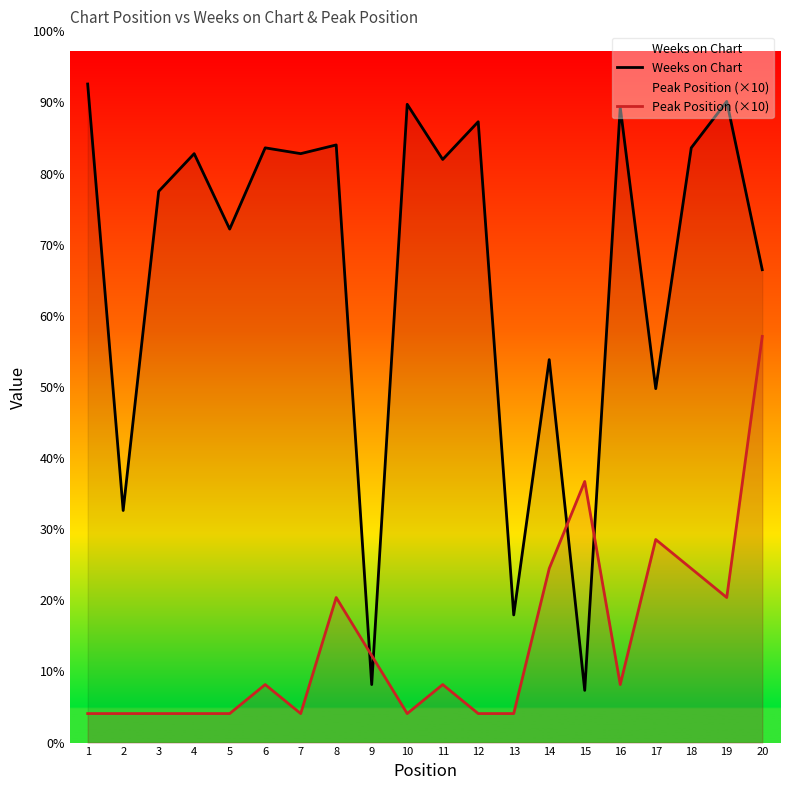

Which series has the largest total across all categories?

Weeks on Chart